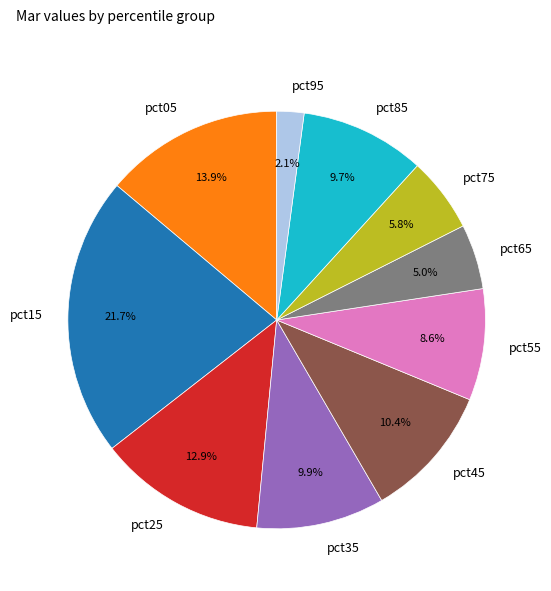

Is pct05 the majority of the pie?

No